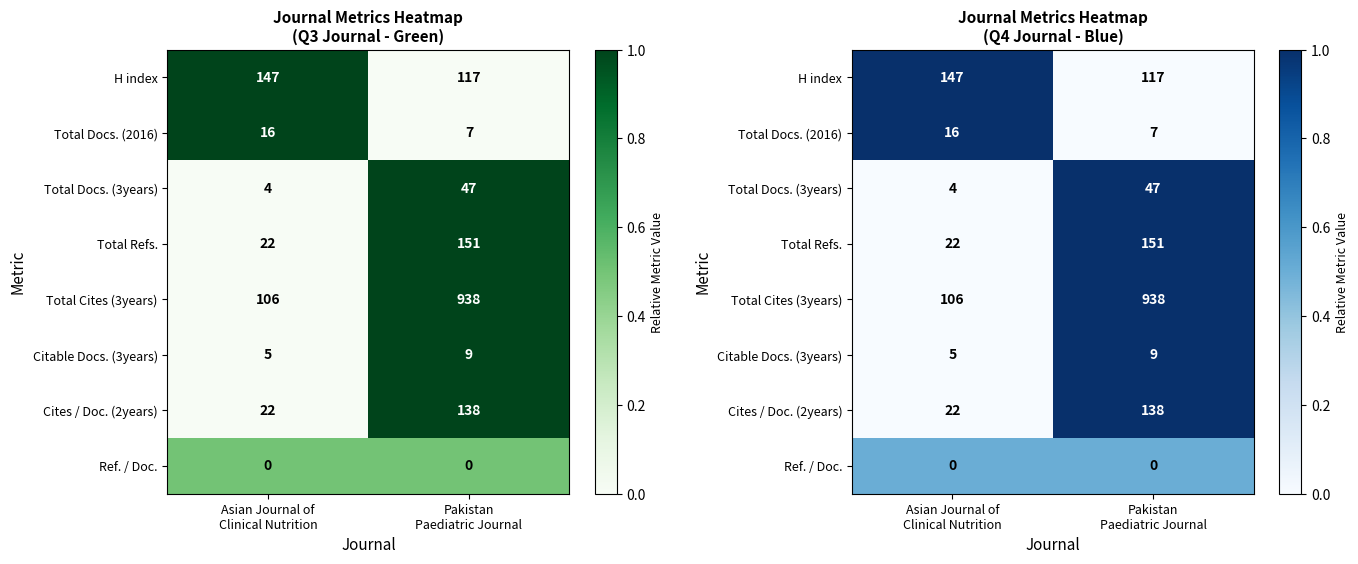

True or false: Total Docs. (2016) has a value of -0.6 at Pakistan Paediatric Journal.

False